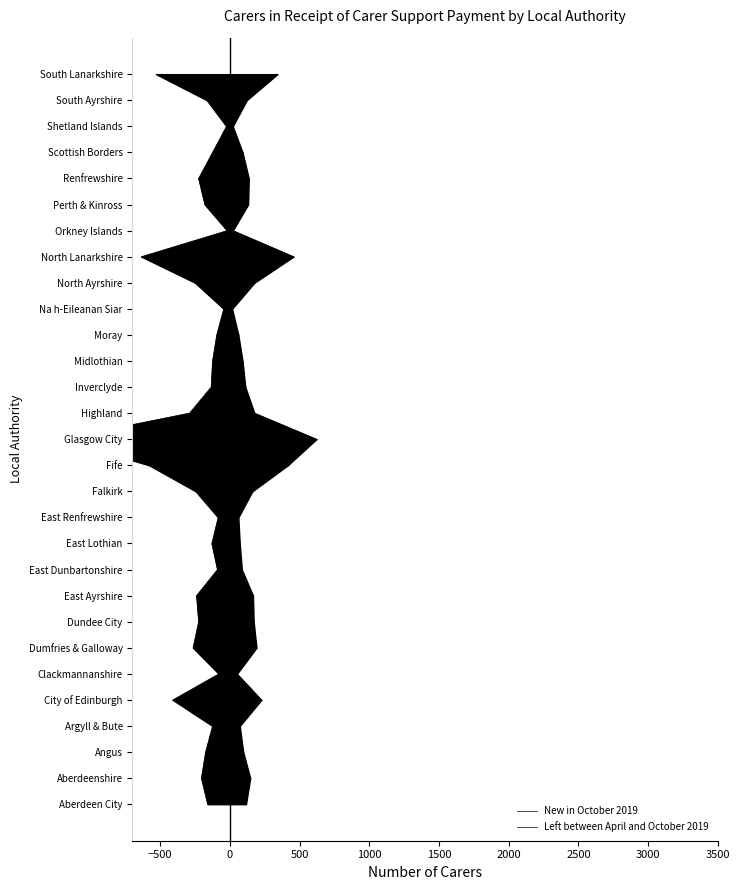

How many data points in New in October 2019 are less than 14?

14